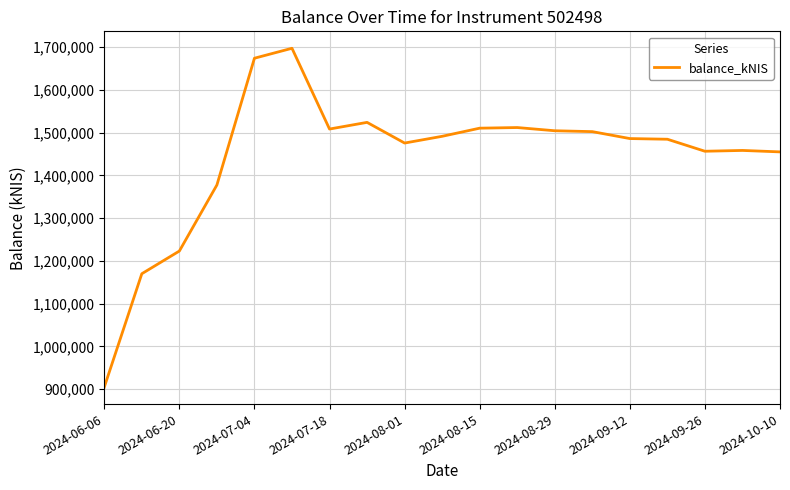

What is the greatest value displayed?

1697281.8